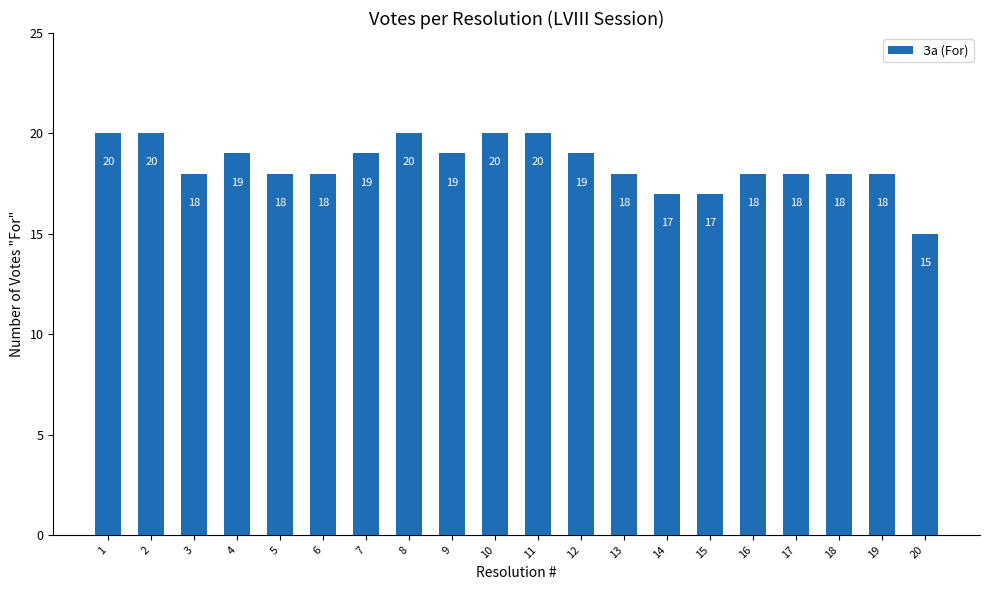

The chart shows a value of 17 at 14. True or false?

True